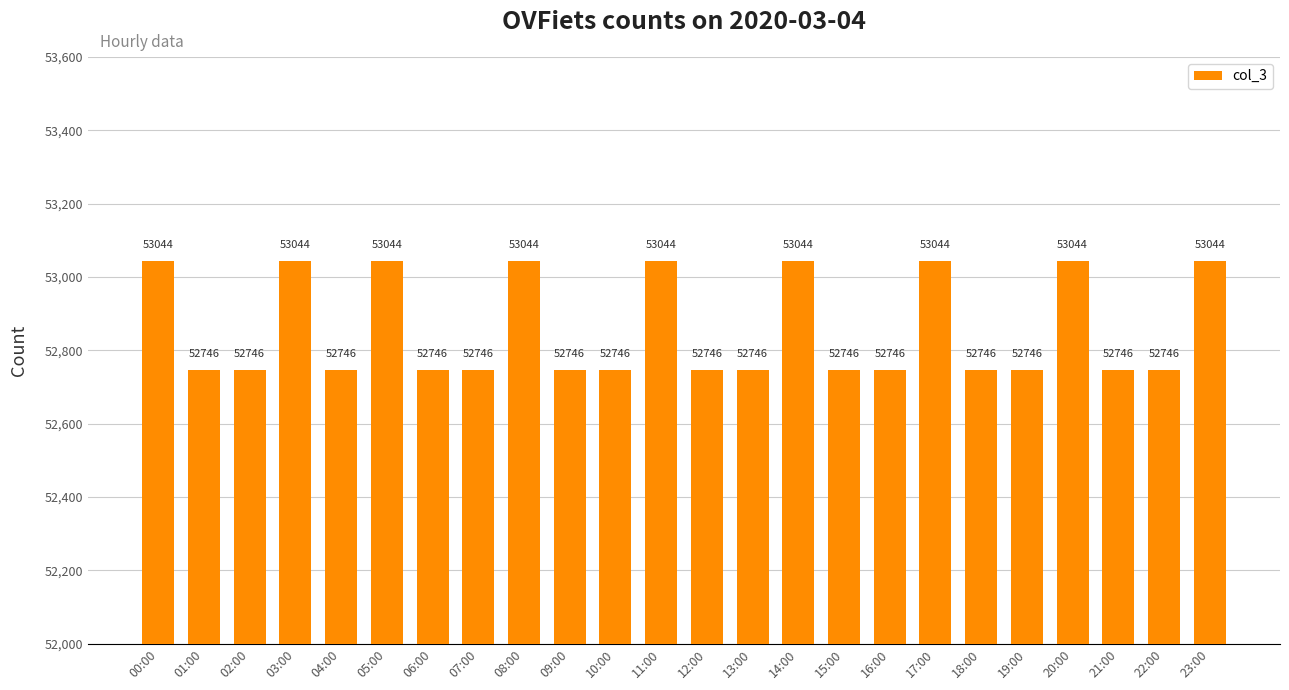

What is the greatest value displayed?

53044